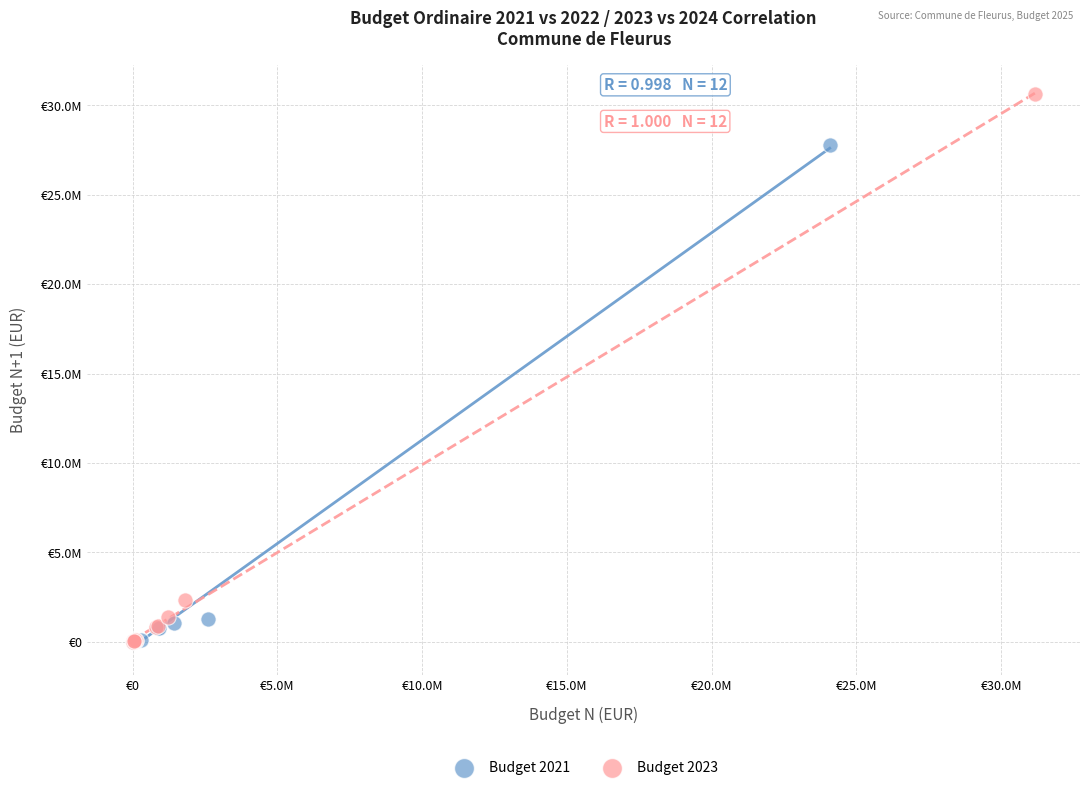

What are all the series names shown in the legend?

Budget 2021, Budget 2023